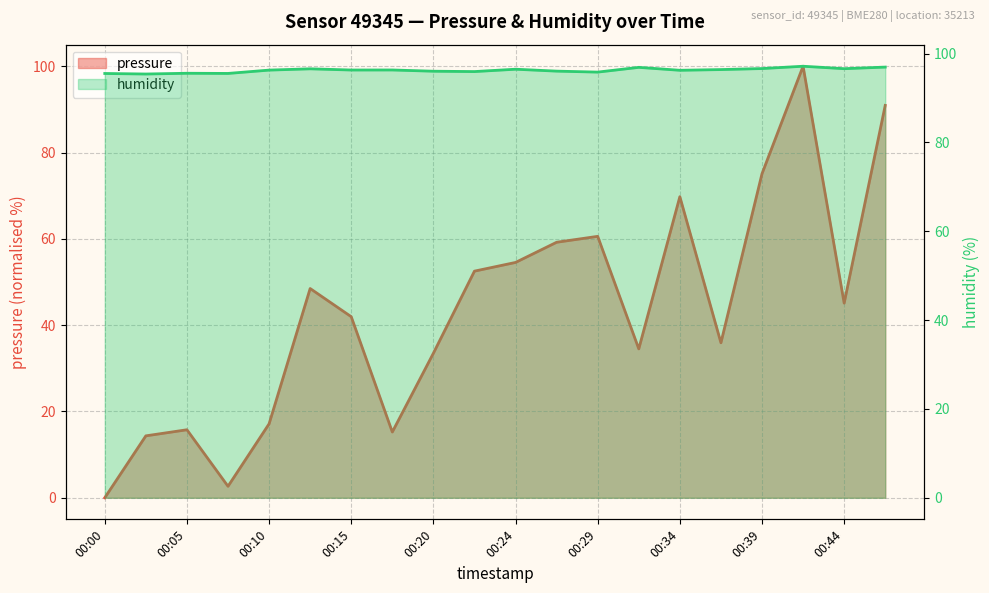

What is the difference between the second highest and minimum values in the pressure series?

90.9